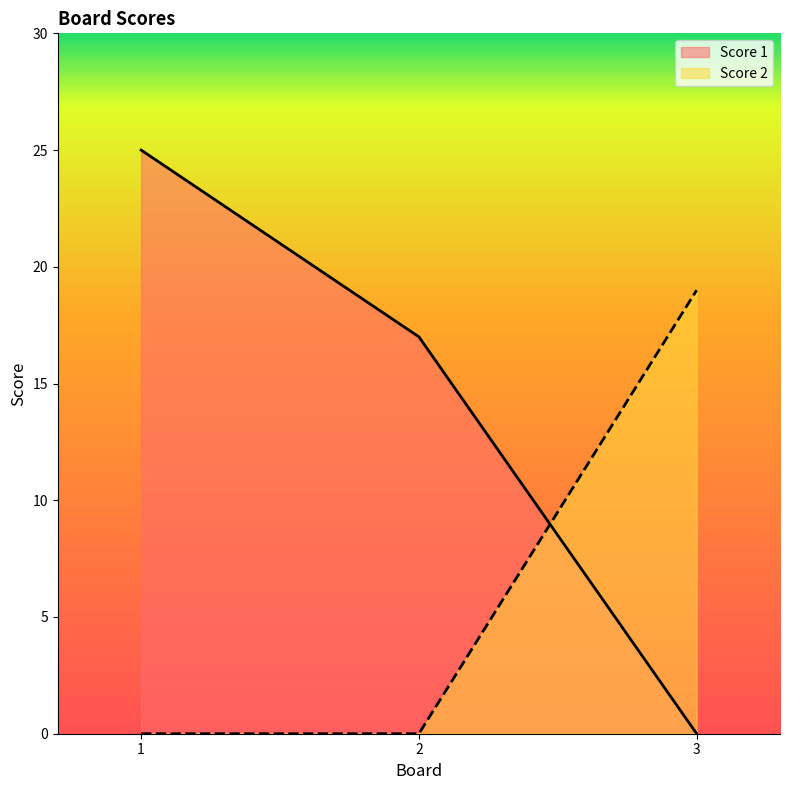

At which category is the sum across all series the highest?

1